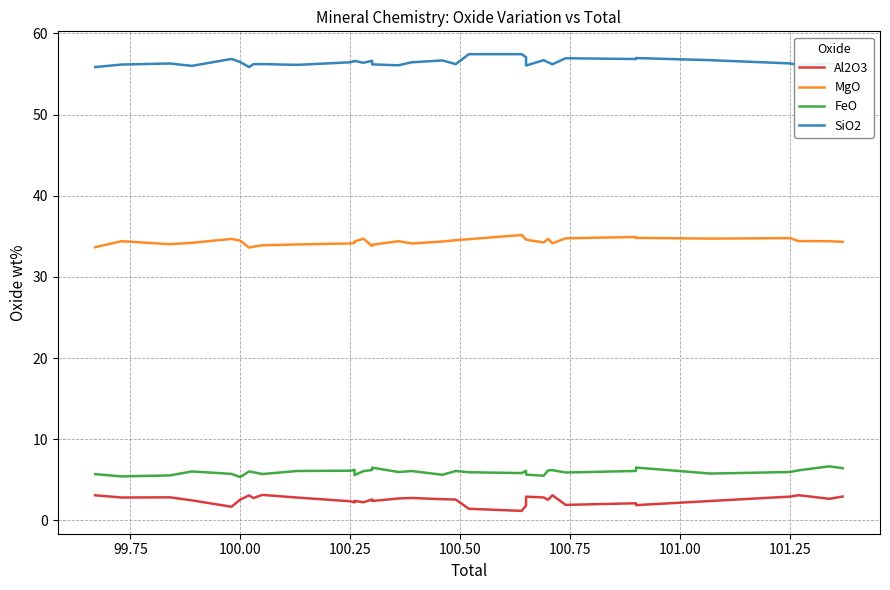

Where does the SiO2 series first go above 56?

99.75